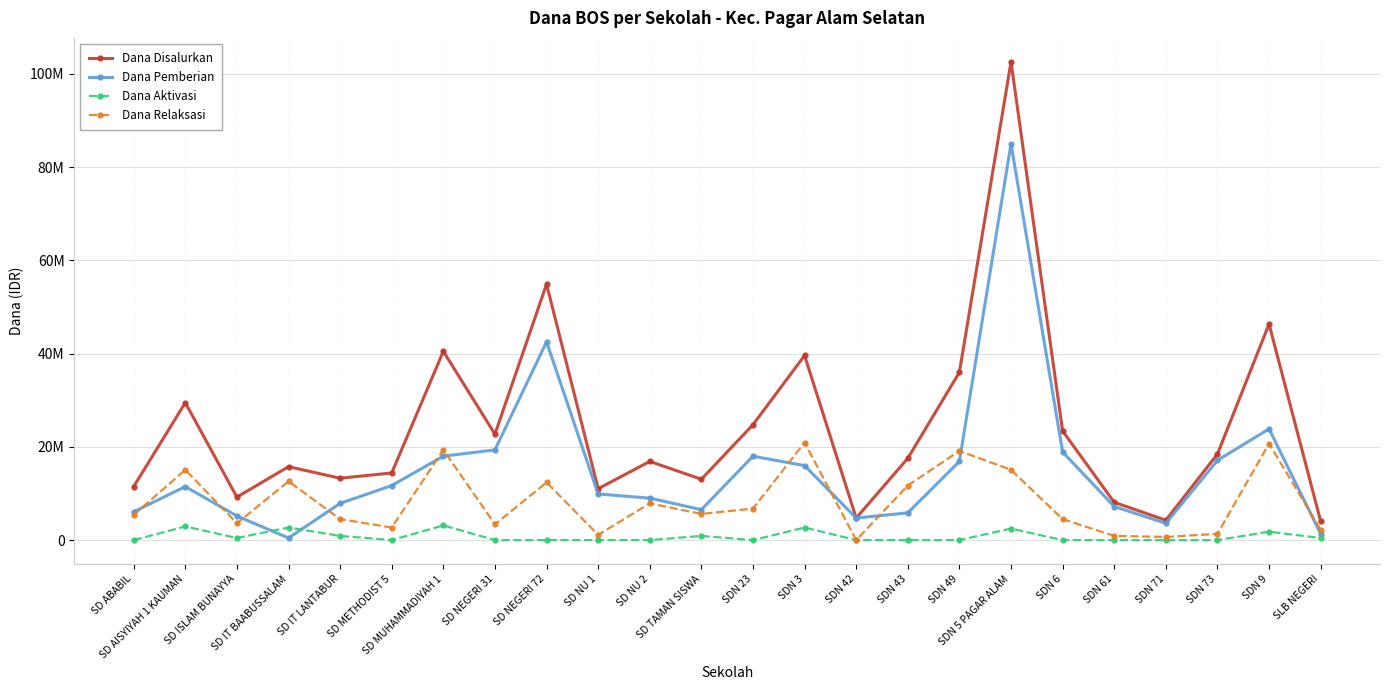

Rank the series by their maximum value, from highest to lowest.

Dana Disalurkan, Dana Pemberian, Dana Relaksasi, Dana Aktivasi